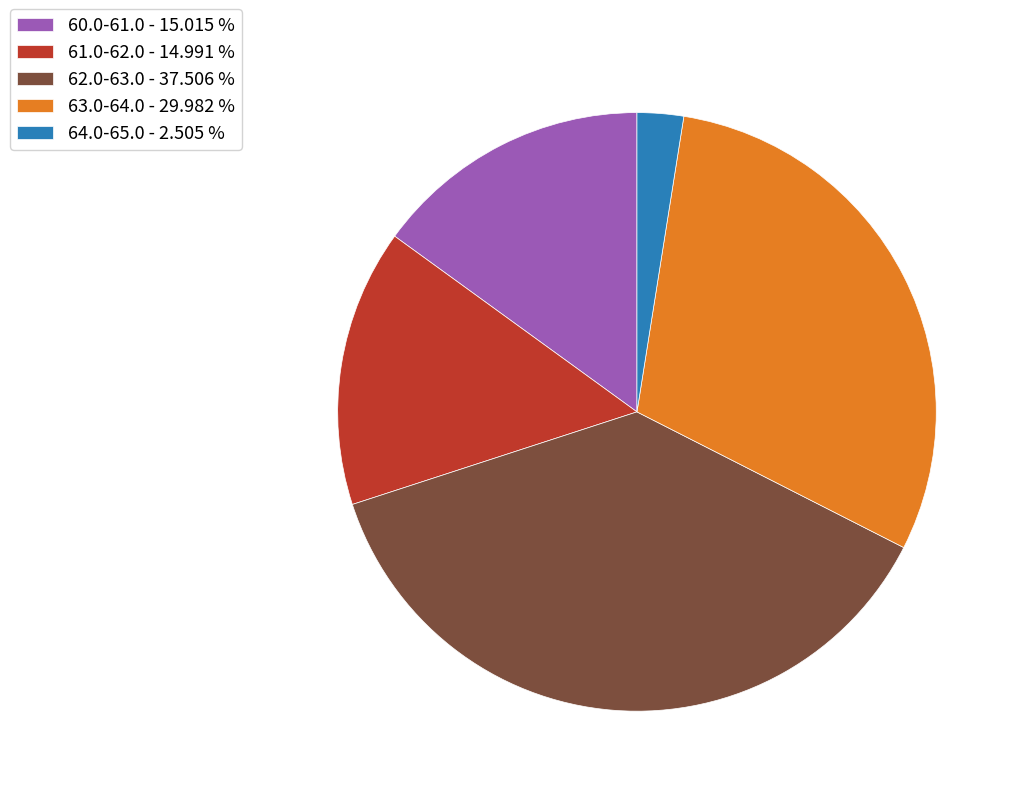

How many slices are in this pie chart?

5